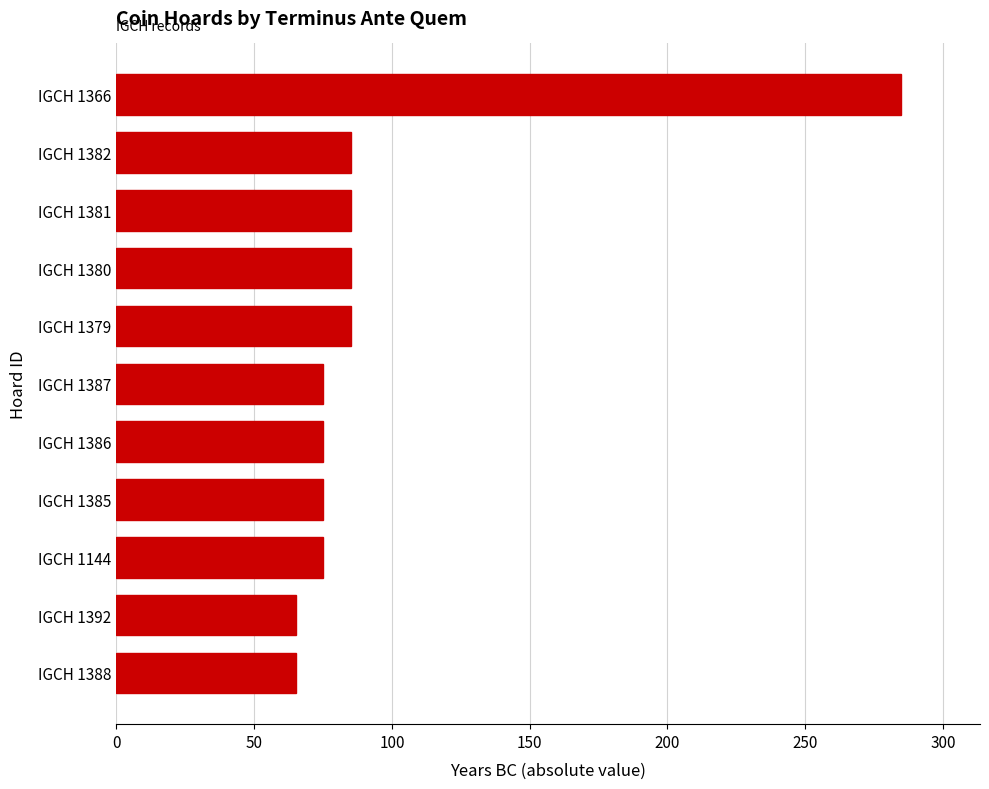

Does the chart contain stacked bars?

No